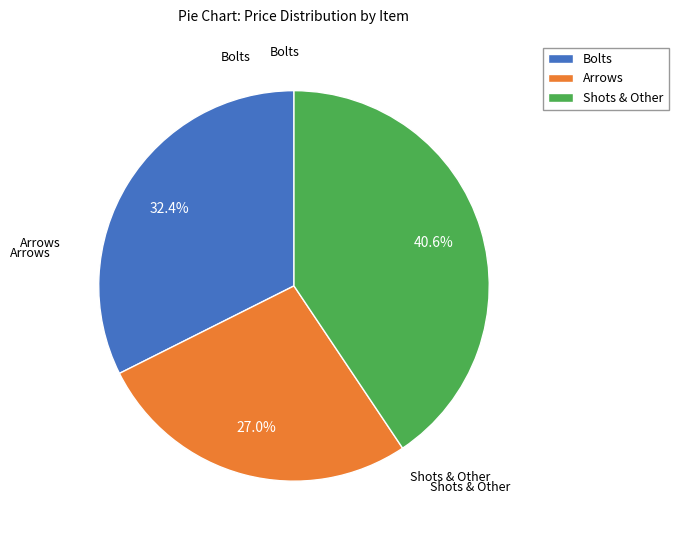

How many slices are in this pie chart?

3